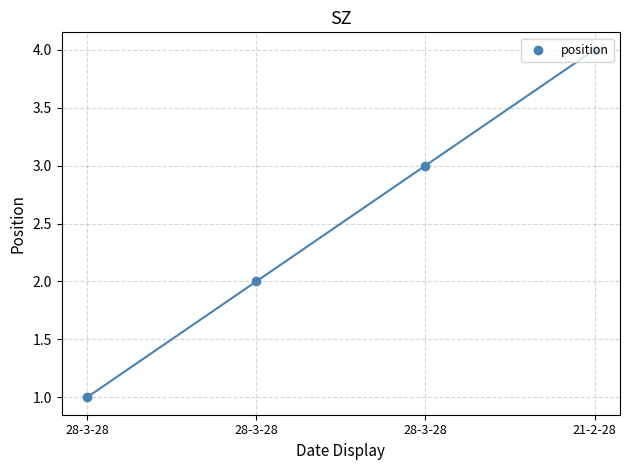

What is the change in value from 28-3-28 to 21-2-28?

+2